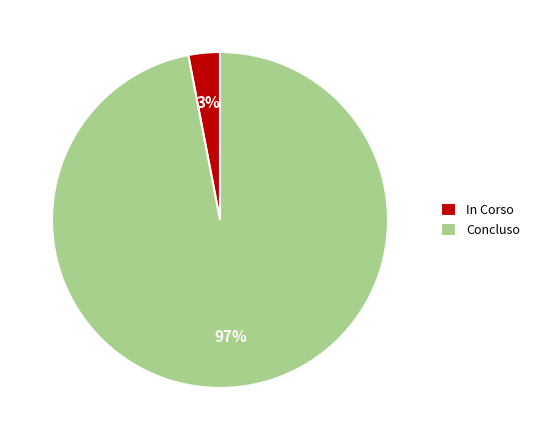

To the nearest percent, what is the difference between the In Corso and Concluso slice percentages?

94%